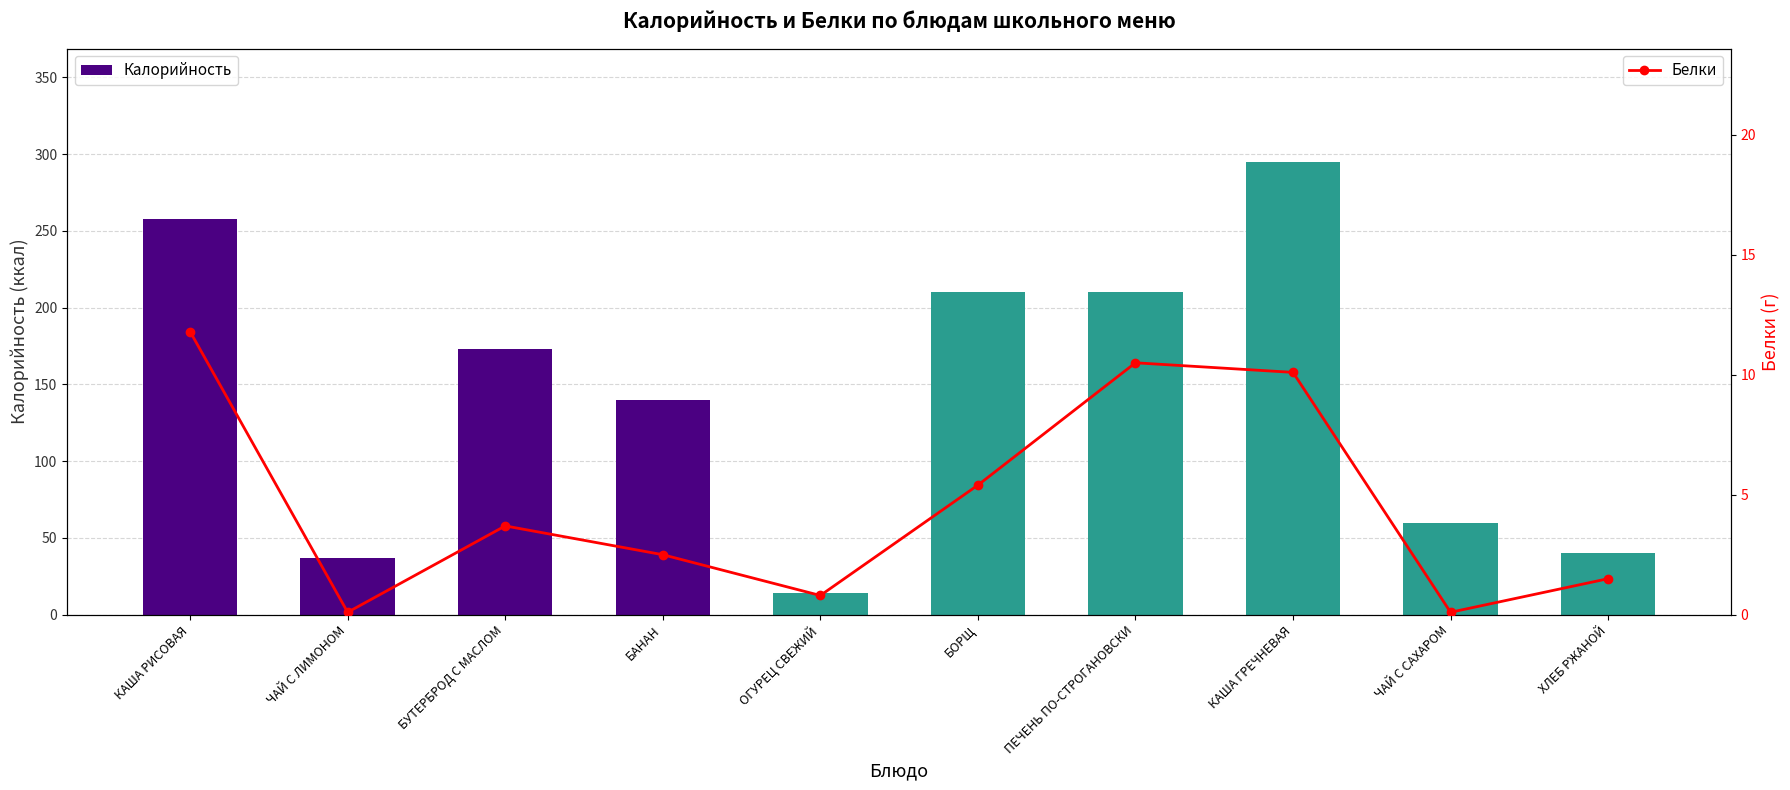

At which category does the chart reach its peak across all series?

КАША ГРЕЧНЕВАЯ